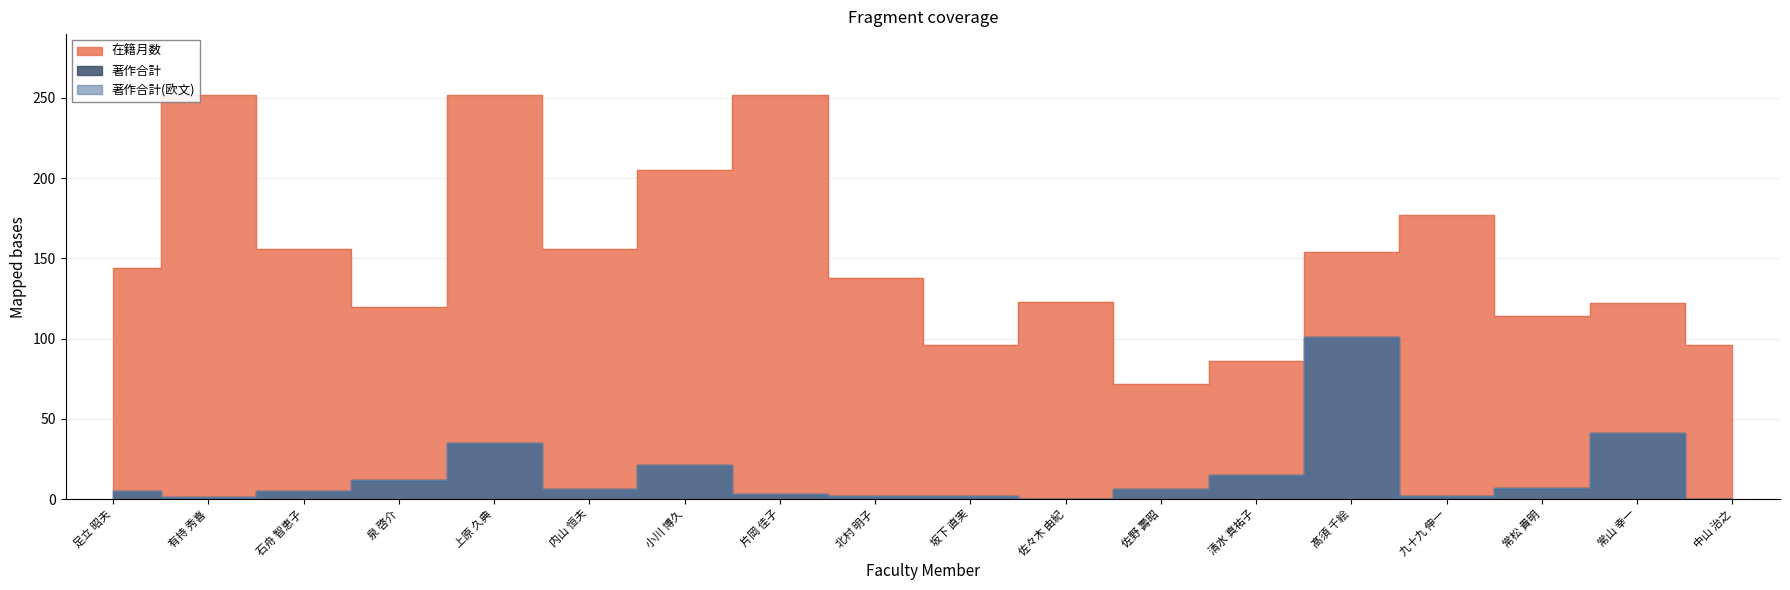

List the series in order of their peak value, lowest first.

著作合計, 著作合計(欧文), 在籍月数